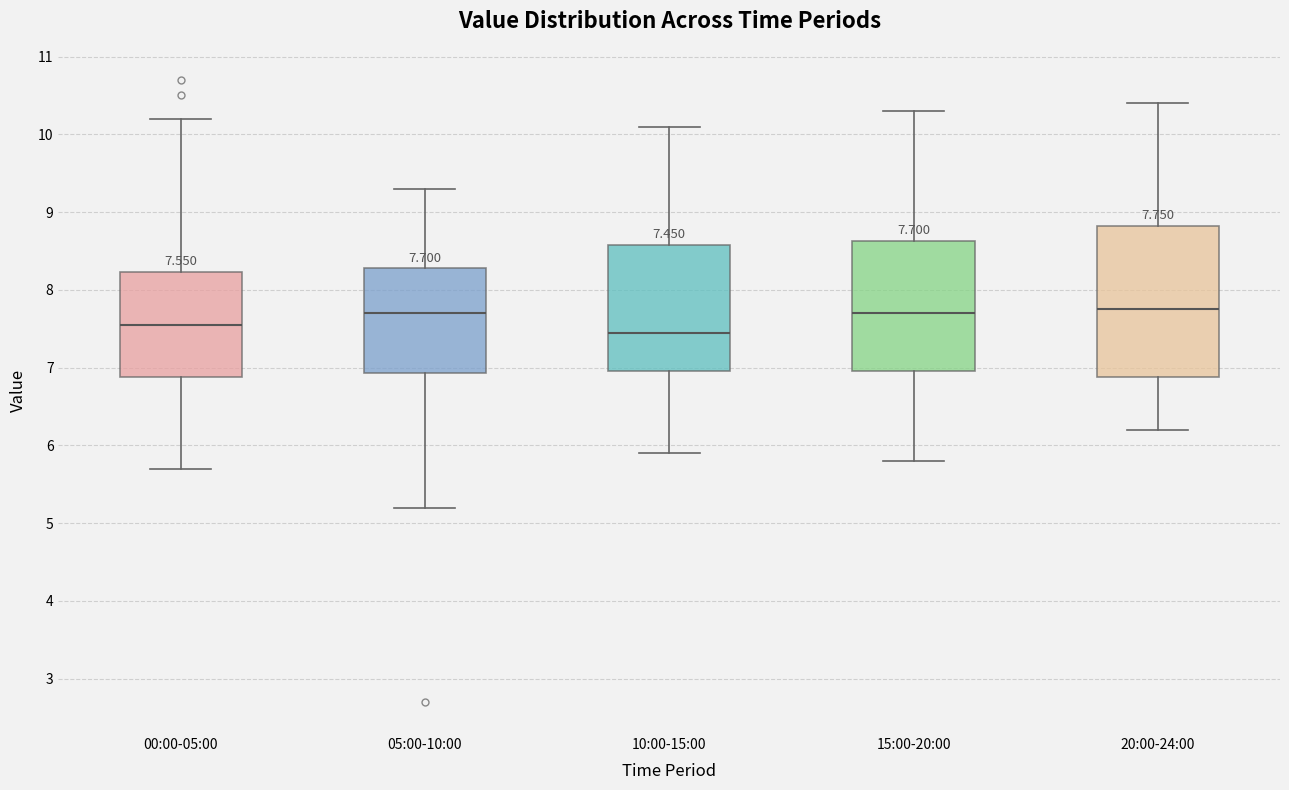

Which box is the tallest, from its lower edge to its upper edge?

20:00-24:00